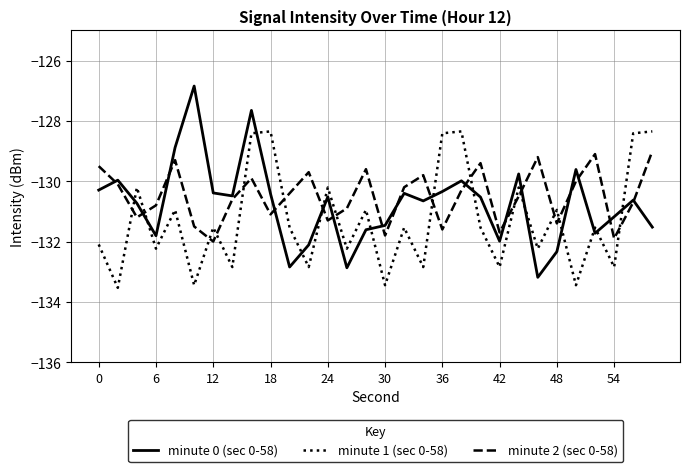

What is the maximum value for minute 1 (sec 0-58)?

-128.3